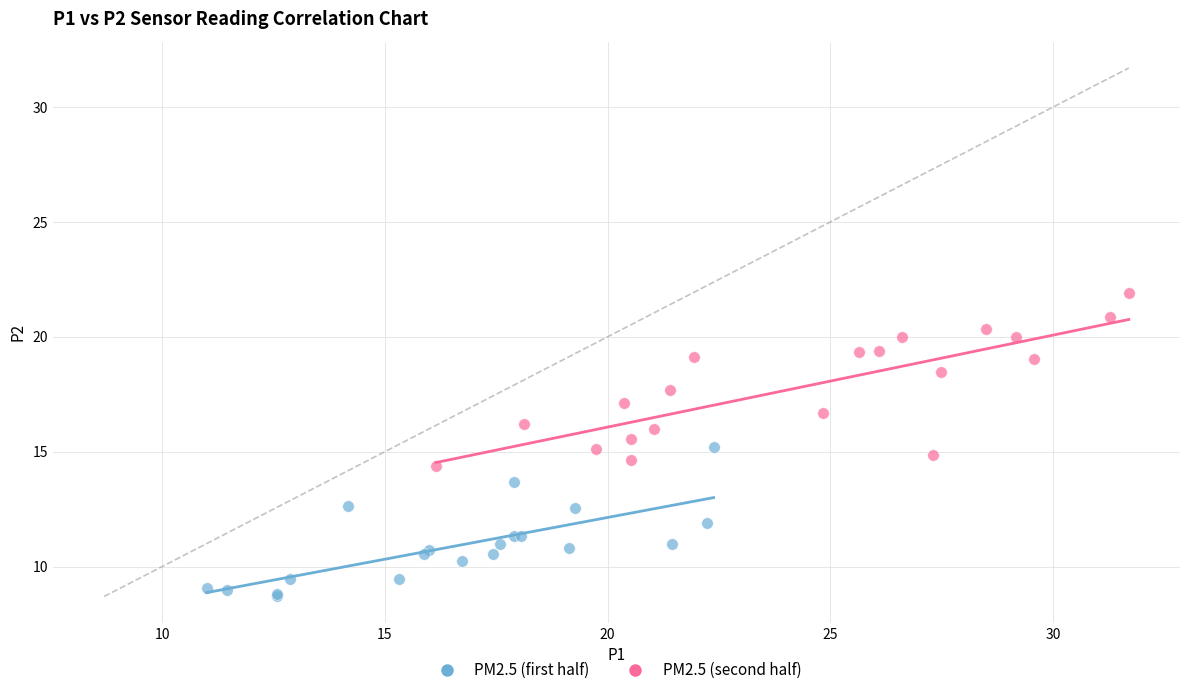

Which series reaches the minimum Y coordinate?

PM2.5 (first half)